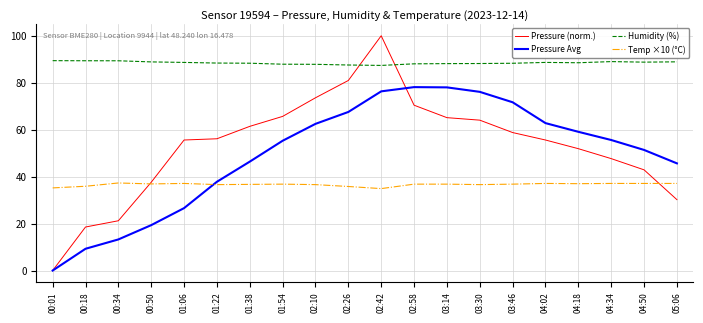

How many lines are shown in the chart?

4